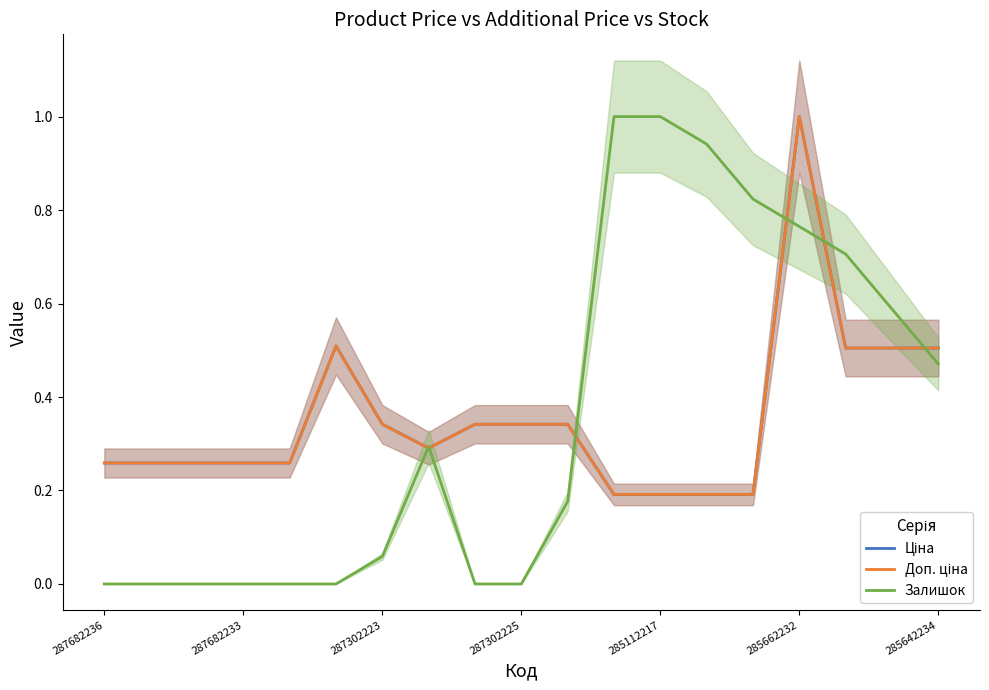

What is the minimum value for Ціна?

0.2